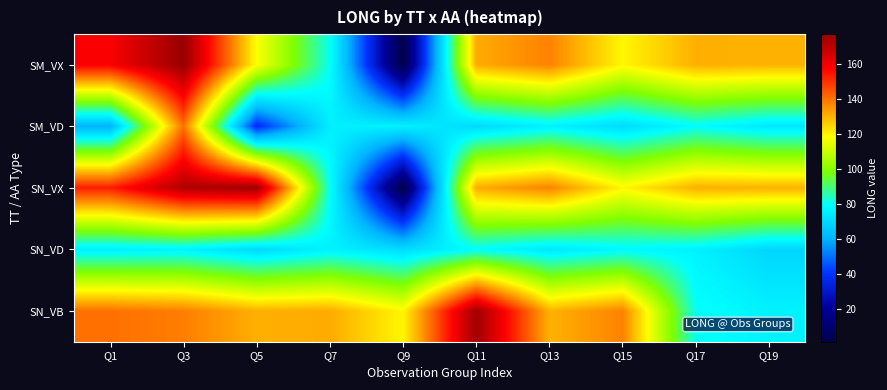

What is the minimum value shown in the chart?

1.4